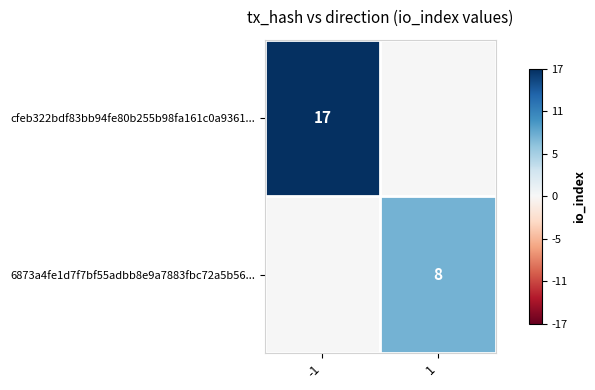

The 6873a4fe1d7f7bf55adbb8e9a7883fbc72a5b56... series shows 8 at 1. True or false?

True